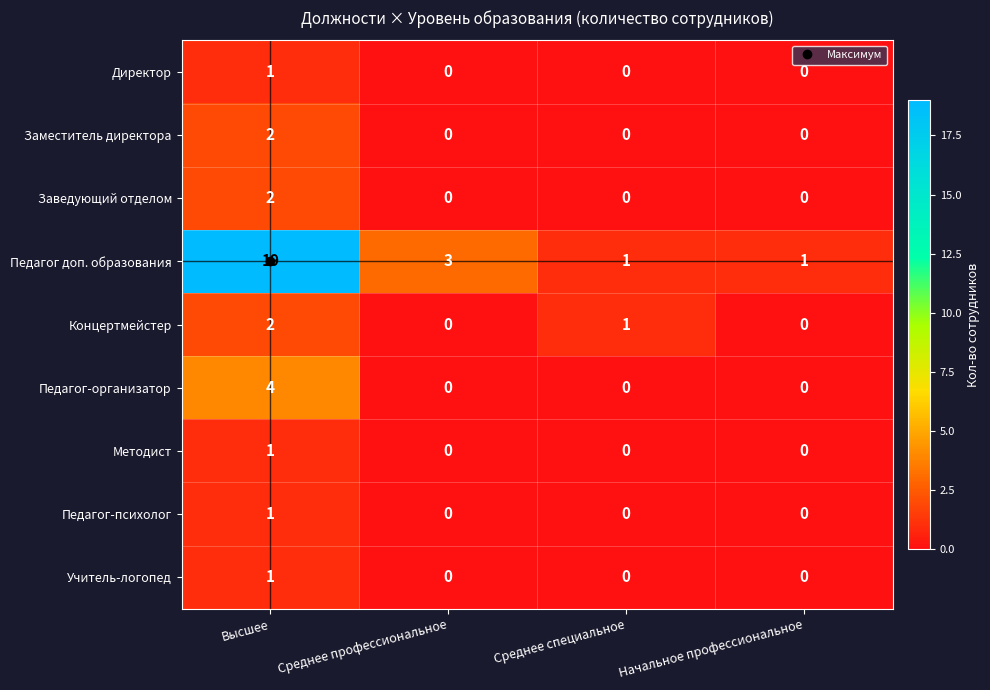

The value of Учитель-логопед at Среднее профессиональное is 0. True or false?

True